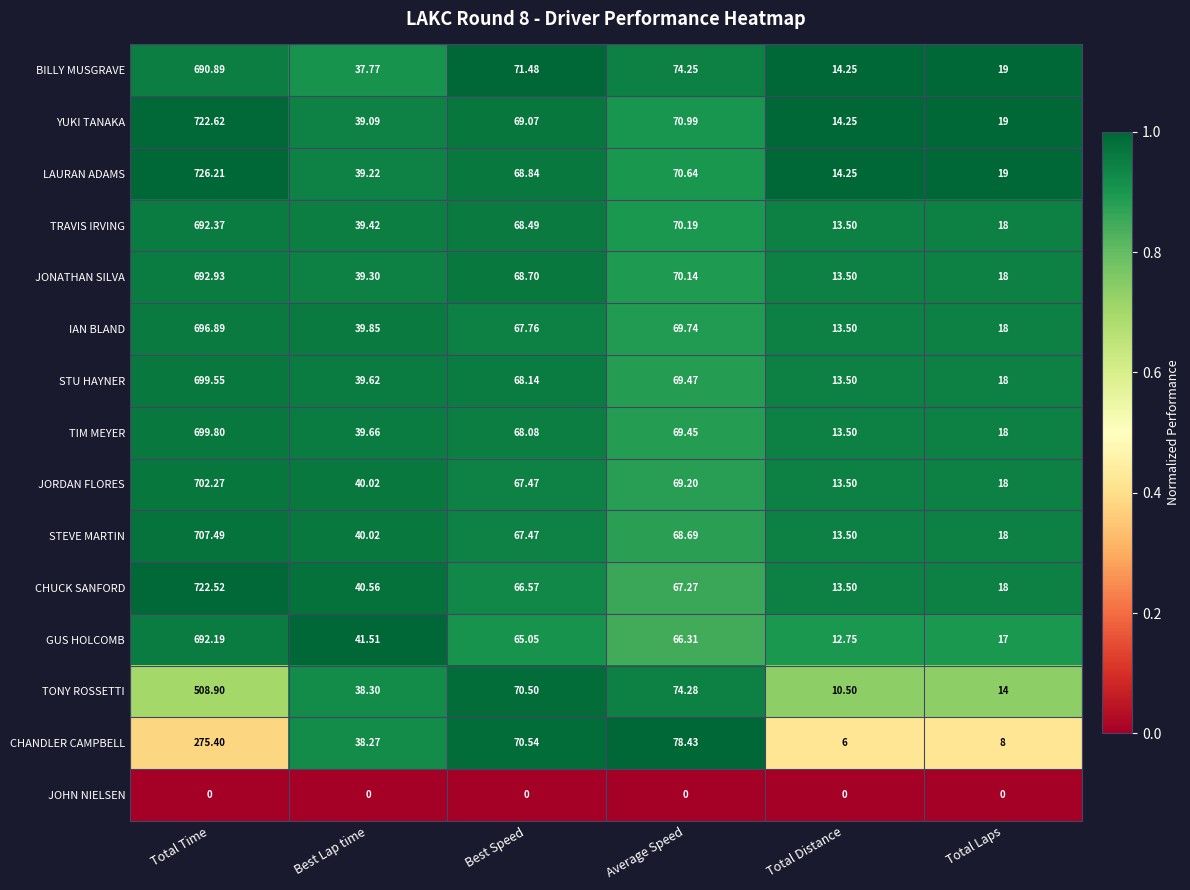

Which series has the largest total across all categories?

LAURAN ADAMS